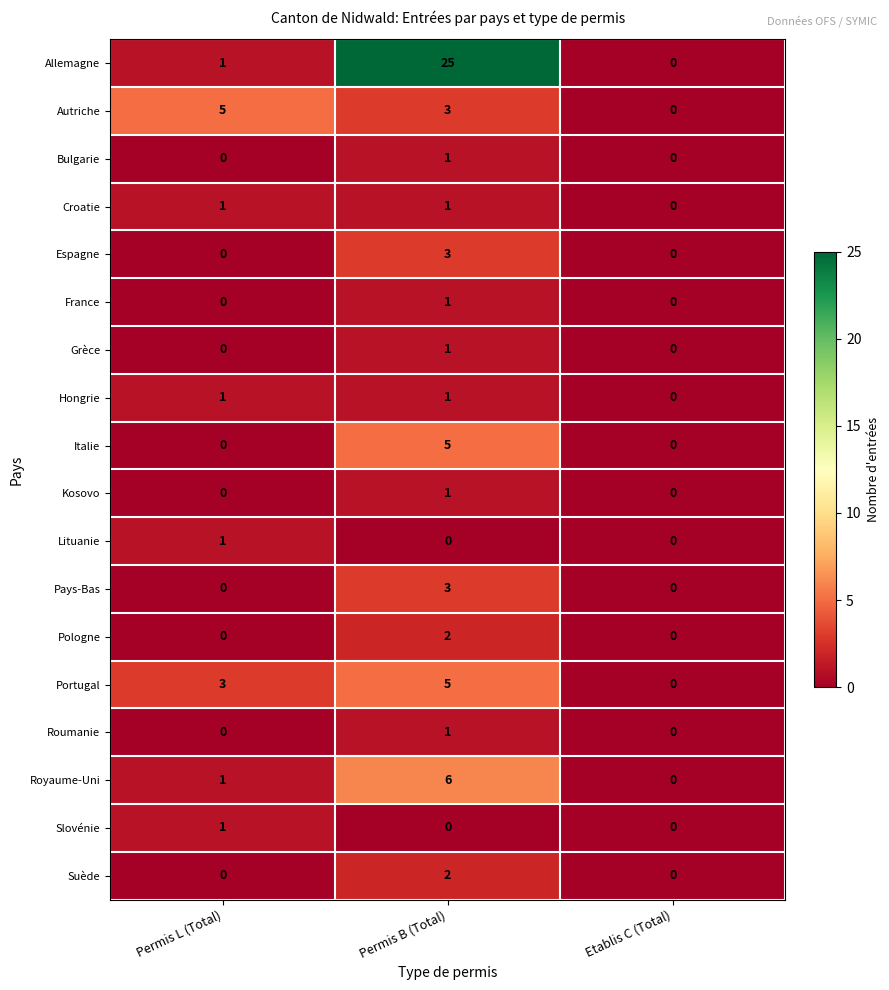

Which series changed the most between Permis L (Total) and Etablis C (Total)?

Autriche